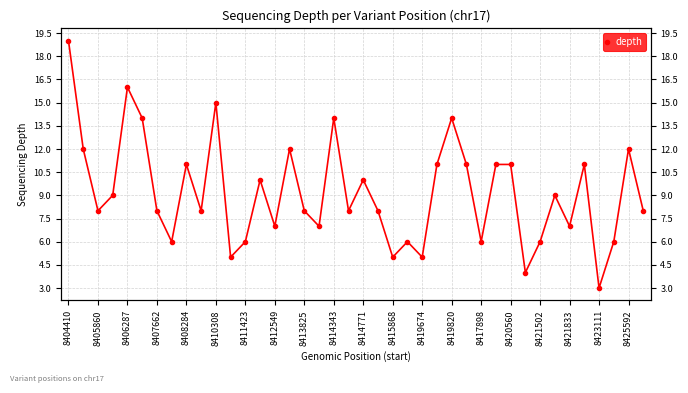

Reading left to right, list all the values displayed in this chart.

19	12	8	9	16	14	8	6	11	8	15	5	6	10	7	12	8	7	14	8	10	8	5	6	5	11	14	11	6	11	11	4	6	9	7	11	3	6	12	8